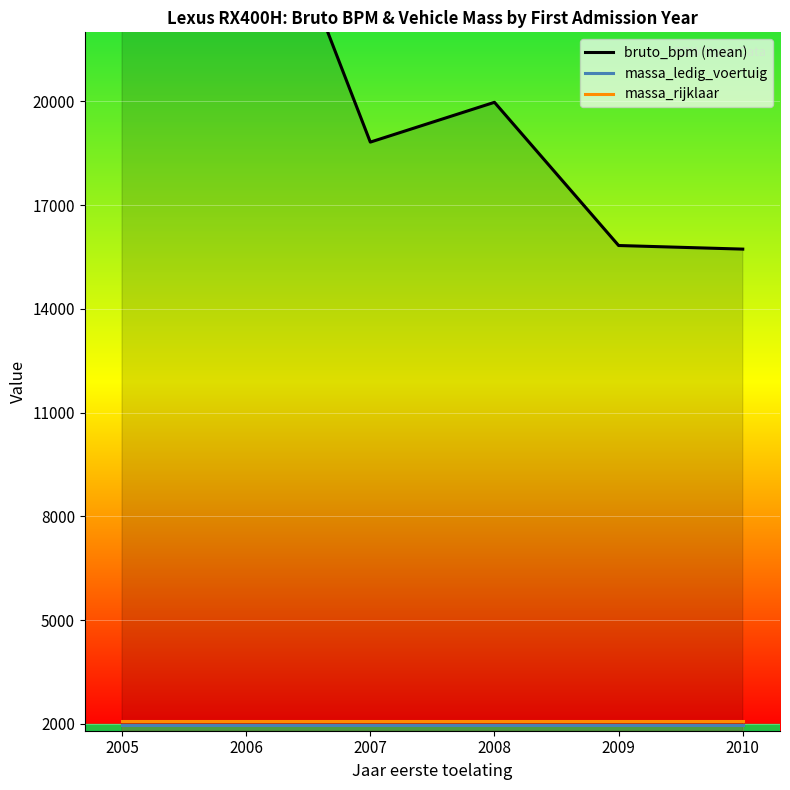

Reading left to right, extract all data points from this chart.

bruto_bpm (mean): 2005=43671.6	2006=28102.2	2007=18824.8	2008=19976.1	2009=15834.0	2010=15730.0
massa_ledig_voertuig: 2005=1975.0	2006=1975.0	2007=1975.0	2008=1975.0	2009=1975.0	2010=1975.0
massa_rijklaar: 2005=2075.0	2006=2075.0	2007=2075.0	2008=2075.0	2009=2075.0	2010=2075.0